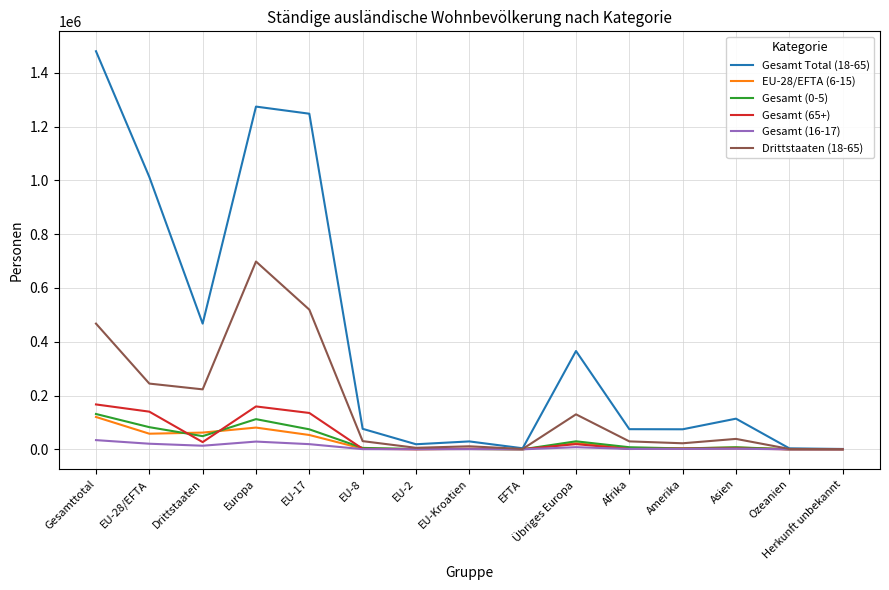

At which label does Drittstaaten (18-65) reach its peak?

Europa